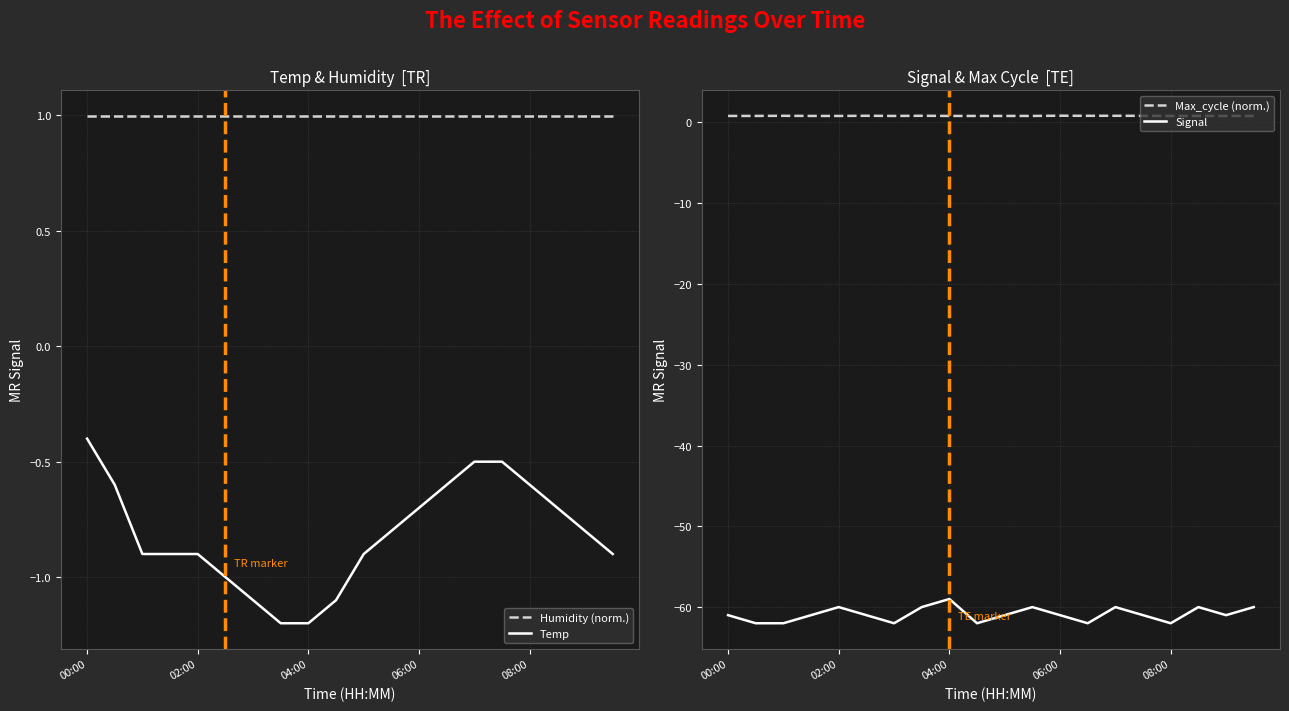

The value of Temp at 04:00 is -0.6. True or false?

False